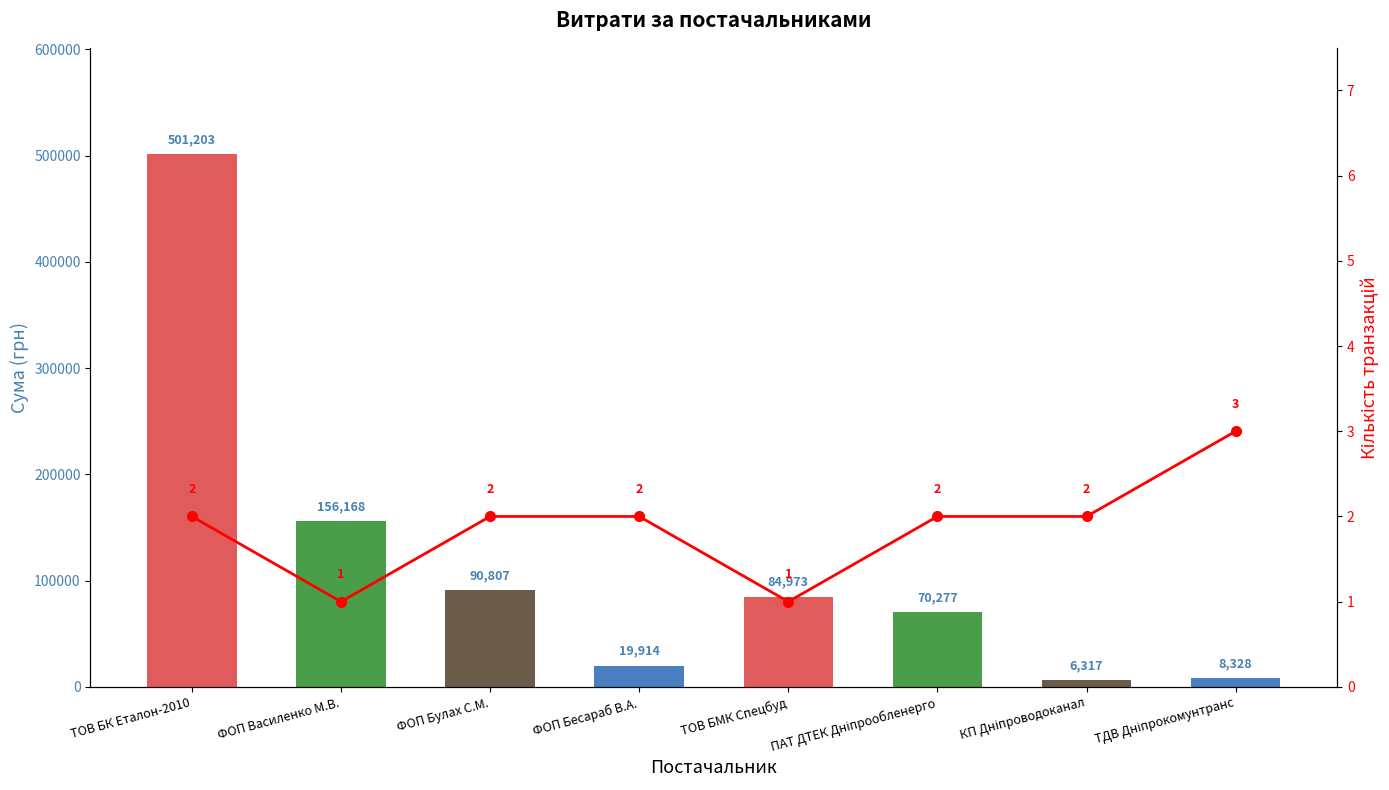

Which label corresponds to the smallest value in the chart?

ФОП Василенко М.В.